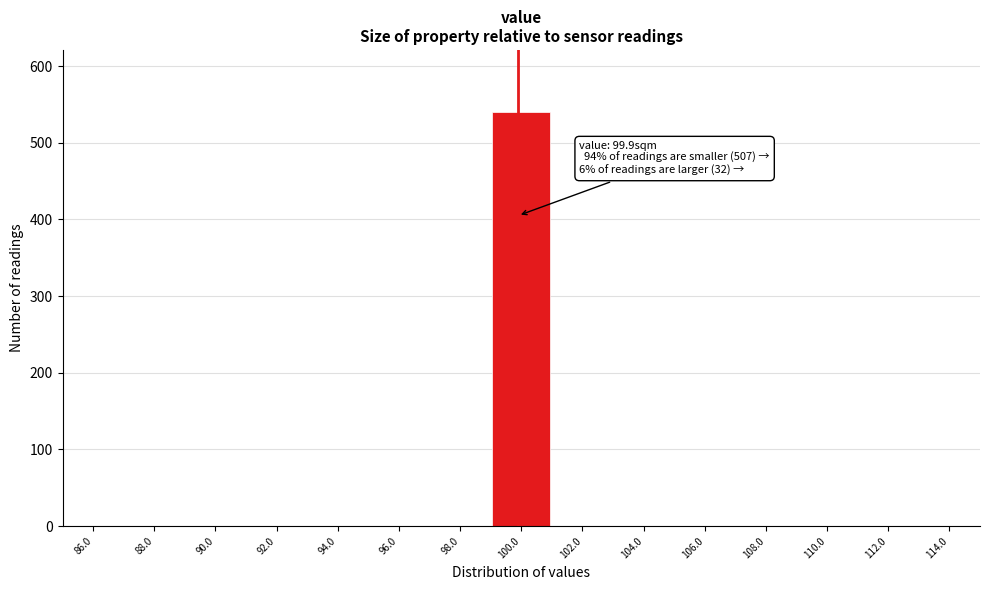

Reading left to right, list all the values displayed in this chart.

86.0=0	88.0=0	90.0=0	92.0=0	94.0=0	96.0=0	98.0=0	100.0=540	102.0=0	104.0=0	106.0=0	108.0=0	110.0=0	112.0=0	114.0=0